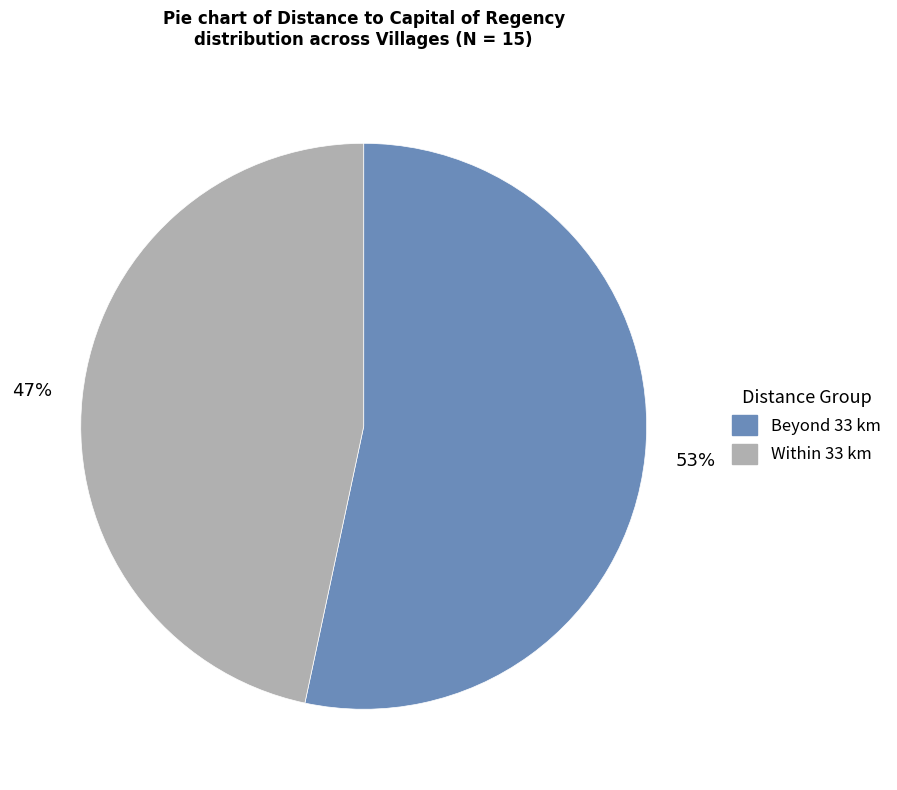

To the nearest percent, what is the average slice percentage?

50%